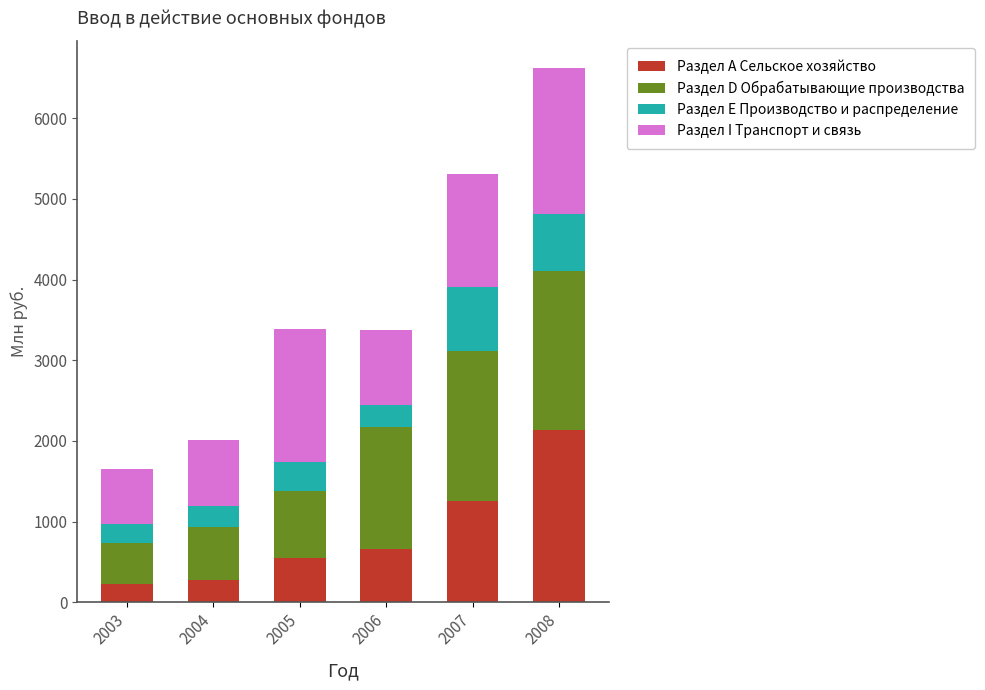

At which category is the sum across all series the highest?

2008